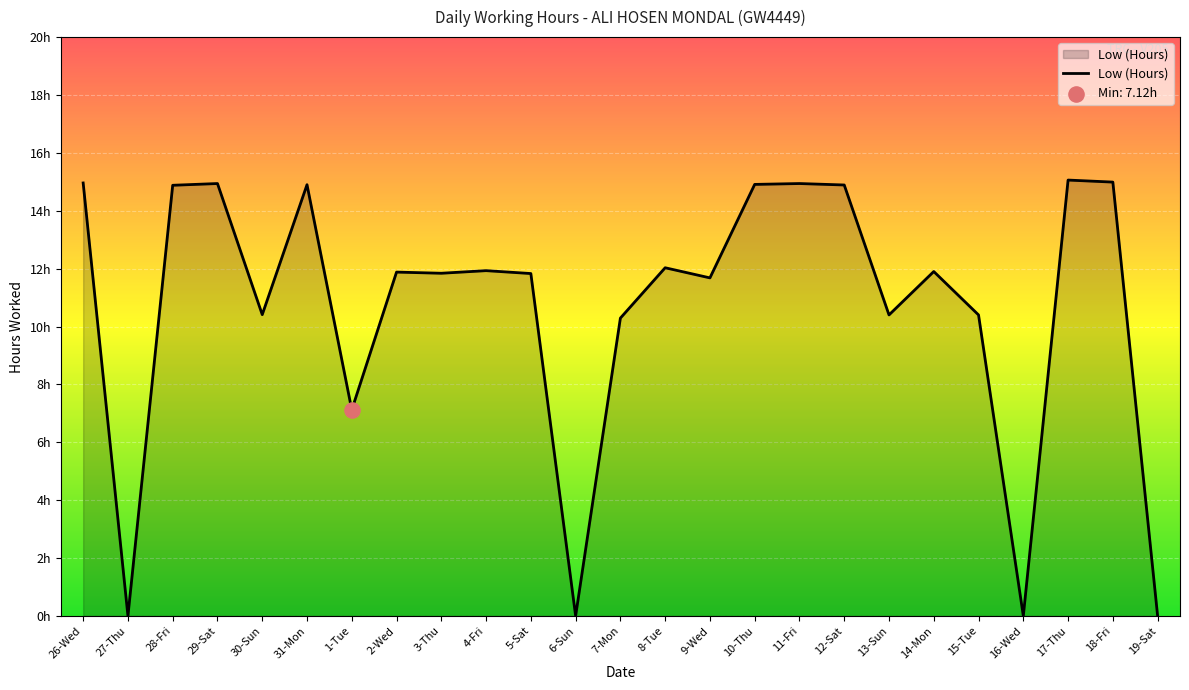

What is the change in value from 6-Sun to 13-Sun?

+10.4